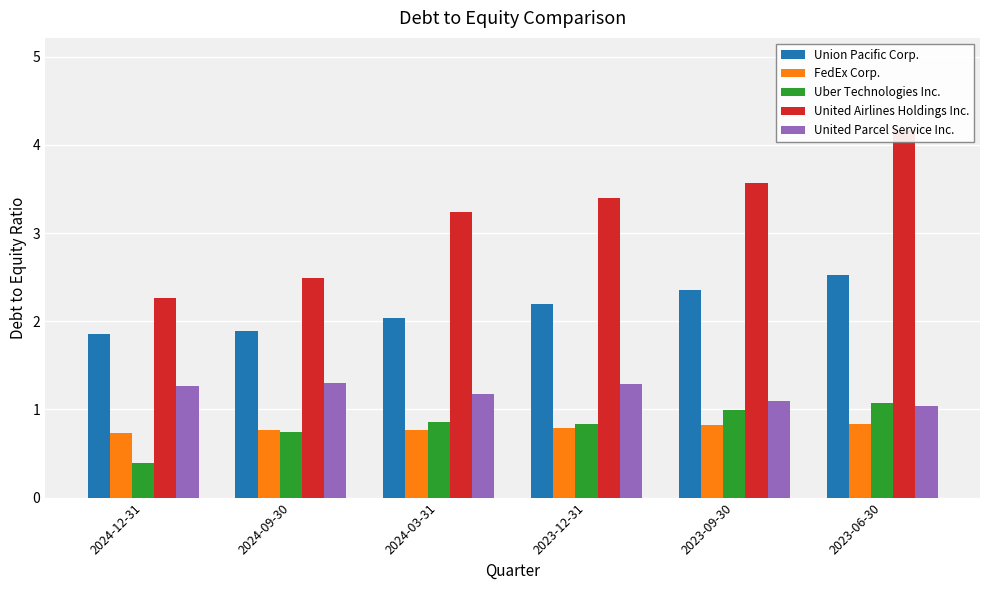

List the series in order of their peak value, highest first.

United Airlines Holdings Inc., Union Pacific Corp., United Parcel Service Inc., Uber Technologies Inc., FedEx Corp.